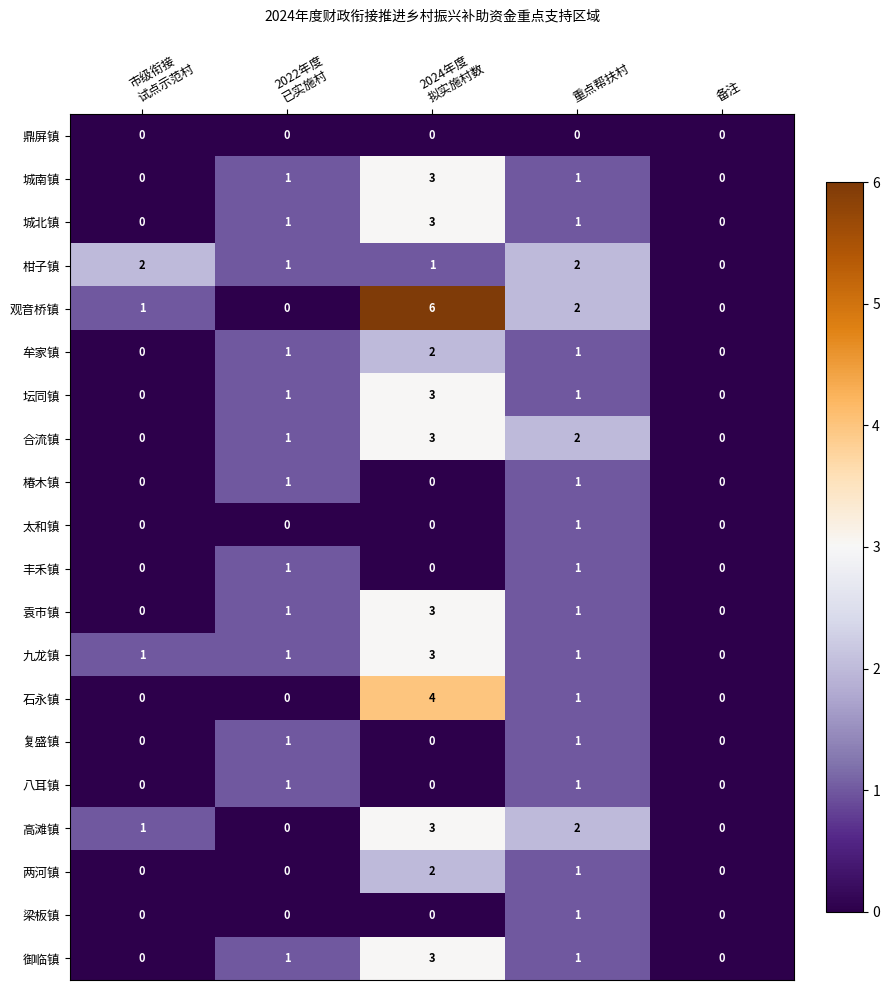

At which label is 观音桥镇 closest to 3?

重点帮扶村